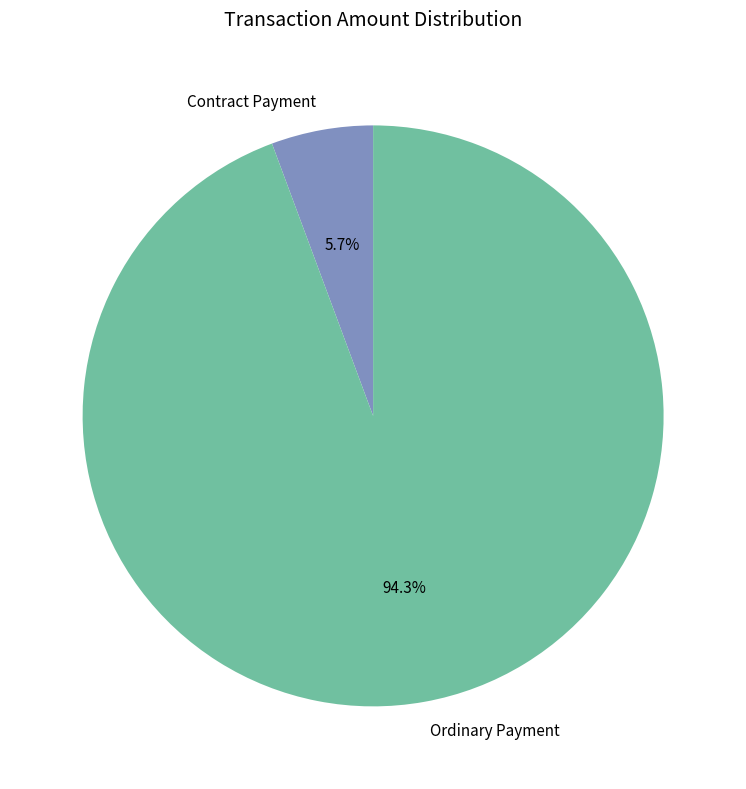

Rank the categories by value from lowest to highest.

Contract Payment, Ordinary Payment